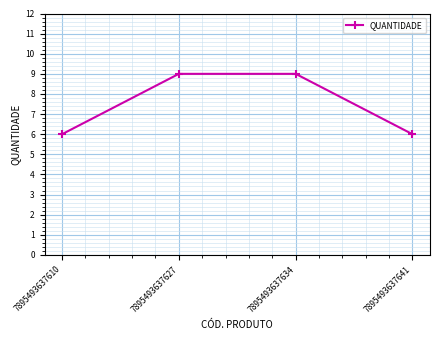

Reading left to right, transcribe all the data shown in this chart.

7895493637610=6	7895493637627=9	7895493637634=9	7895493637641=6